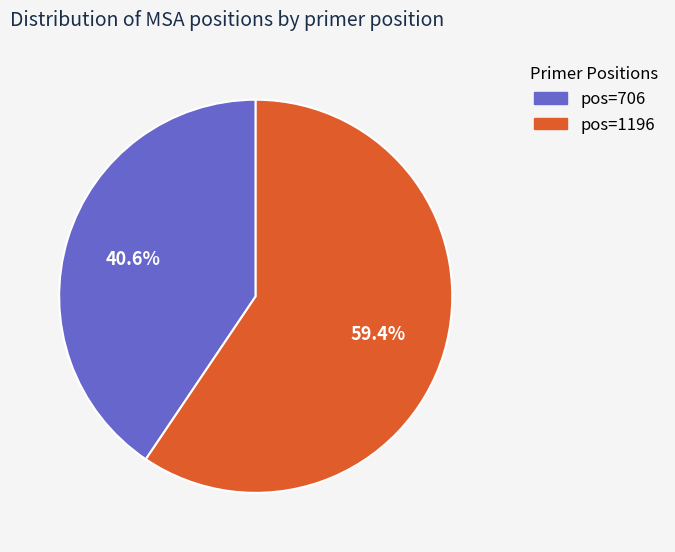

Does any single category account for the majority?

Yes